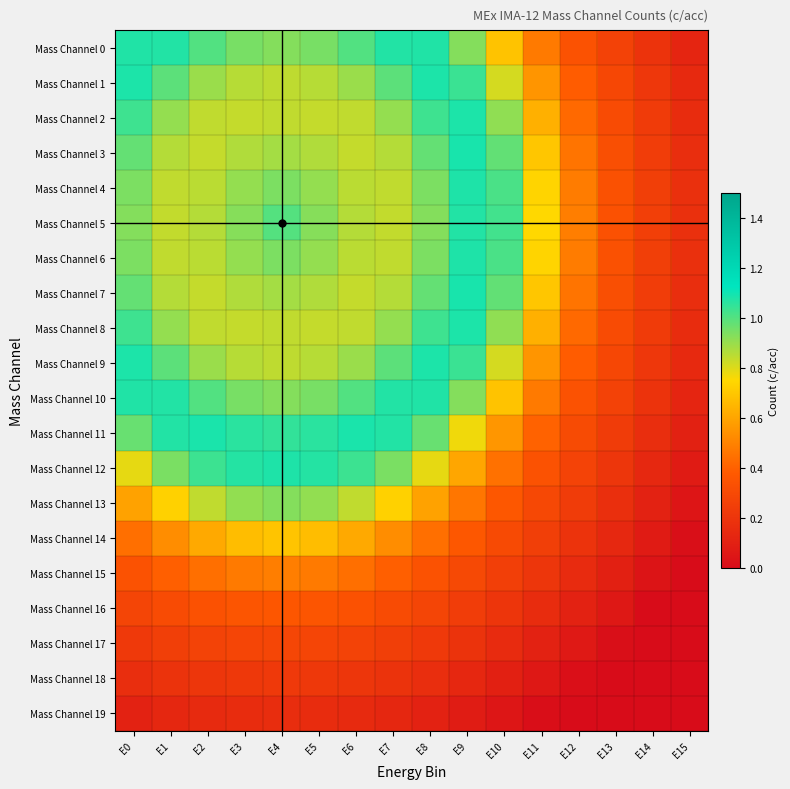

Reading right to left, what are all the values shown in this chart?

Mass Channel 0: E15=0.1	E14=0.2	E13=0.3	E12=0.3	E11=0.5	E10=0.7	E9=0.9	E8=1.1	E7=1.1	E6=1.0	E5=0.9	E4=0.9	E3=0.9	E2=1.0	E1=1.1	E0=1.1
Mass Channel 1: E15=0.1	E14=0.2	E13=0.3	E12=0.4	E11=0.6	E10=0.8	E9=1.0	E8=1.1	E7=1.0	E6=0.9	E5=0.9	E4=0.8	E3=0.9	E2=0.9	E1=1.0	E0=1.1
Mass Channel 2: E15=0.2	E14=0.2	E13=0.3	E12=0.4	E11=0.6	E10=0.9	E9=1.1	E8=1.0	E7=0.9	E6=0.8	E5=0.8	E4=0.8	E3=0.8	E2=0.8	E1=0.9	E0=1.0
Mass Channel 3: E15=0.2	E14=0.2	E13=0.3	E12=0.5	E11=0.7	E10=1.0	E9=1.1	E8=1.0	E7=0.9	E6=0.8	E5=0.9	E4=0.9	E3=0.9	E2=0.8	E1=0.9	E0=1.0
Mass Channel 4: E15=0.2	E14=0.2	E13=0.3	E12=0.5	E11=0.7	E10=1.0	E9=1.1	E8=0.9	E7=0.8	E6=0.9	E5=0.9	E4=0.9	E3=0.9	E2=0.9	E1=0.8	E0=0.9
Mass Channel 5: E15=0.2	E14=0.3	E13=0.3	E12=0.5	E11=0.7	E10=1.0	E9=1.1	E8=0.9	E7=0.8	E6=0.9	E5=0.9	E4=1.0	E3=0.9	E2=0.9	E1=0.8	E0=0.9
Mass Channel 6: E15=0.2	E14=0.2	E13=0.3	E12=0.5	E11=0.7	E10=1.0	E9=1.1	E8=0.9	E7=0.8	E6=0.9	E5=0.9	E4=0.9	E3=0.9	E2=0.9	E1=0.8	E0=0.9
Mass Channel 7: E15=0.2	E14=0.2	E13=0.3	E12=0.5	E11=0.7	E10=1.0	E9=1.1	E8=1.0	E7=0.9	E6=0.8	E5=0.9	E4=0.9	E3=0.9	E2=0.8	E1=0.9	E0=1.0
Mass Channel 8: E15=0.2	E14=0.2	E13=0.3	E12=0.4	E11=0.6	E10=0.9	E9=1.1	E8=1.0	E7=0.9	E6=0.8	E5=0.8	E4=0.8	E3=0.8	E2=0.8	E1=0.9	E0=1.0
Mass Channel 9: E15=0.1	E14=0.2	E13=0.3	E12=0.4	E11=0.6	E10=0.8	E9=1.0	E8=1.1	E7=1.0	E6=0.9	E5=0.9	E4=0.8	E3=0.9	E2=0.9	E1=1.0	E0=1.1
Mass Channel 10: E15=0.1	E14=0.2	E13=0.3	E12=0.3	E11=0.5	E10=0.7	E9=0.9	E8=1.1	E7=1.1	E6=1.0	E5=0.9	E4=0.9	E3=0.9	E2=1.0	E1=1.1	E0=1.1
Mass Channel 11: E15=0.1	E14=0.2	E13=0.2	E12=0.3	E11=0.4	E10=0.6	E9=0.8	E8=1.0	E7=1.1	E6=1.1	E5=1.1	E4=1.1	E3=1.1	E2=1.1	E1=1.1	E0=1.0
Mass Channel 12: E15=0.1	E14=0.1	E13=0.2	E12=0.3	E11=0.3	E10=0.4	E9=0.6	E8=0.8	E7=0.9	E6=1.0	E5=1.1	E4=1.1	E3=1.1	E2=1.0	E1=0.9	E0=0.8
Mass Channel 13: E15=0.0	E14=0.1	E13=0.2	E12=0.2	E11=0.3	E10=0.4	E9=0.5	E8=0.6	E7=0.7	E6=0.8	E5=0.9	E4=0.9	E3=0.9	E2=0.8	E1=0.7	E0=0.6
Mass Channel 14: E15=0.0	E14=0.1	E13=0.1	E12=0.2	E11=0.2	E10=0.3	E9=0.4	E8=0.4	E7=0.5	E6=0.6	E5=0.7	E4=0.7	E3=0.7	E2=0.6	E1=0.5	E0=0.4
Mass Channel 15: E15=0.0	E14=0.0	E13=0.1	E12=0.2	E11=0.2	E10=0.3	E9=0.3	E8=0.3	E7=0.4	E6=0.4	E5=0.5	E4=0.5	E3=0.5	E2=0.4	E1=0.4	E0=0.3
Mass Channel 16: E15=0.0	E14=0.0	E13=0.1	E12=0.1	E11=0.2	E10=0.2	E9=0.2	E8=0.3	E7=0.3	E6=0.3	E5=0.4	E4=0.4	E3=0.4	E2=0.3	E1=0.3	E0=0.3
Mass Channel 17: E15=0.0	E14=0.0	E13=0.0	E12=0.1	E11=0.1	E10=0.2	E9=0.2	E8=0.2	E7=0.2	E6=0.3	E5=0.3	E4=0.3	E3=0.3	E2=0.3	E1=0.2	E0=0.2
Mass Channel 18: E15=0.0	E14=0.0	E13=0.0	E12=0.0	E11=0.1	E10=0.1	E9=0.1	E8=0.2	E7=0.2	E6=0.2	E5=0.2	E4=0.2	E3=0.2	E2=0.2	E1=0.2	E0=0.2
Mass Channel 19: E15=0.0	E14=0.0	E13=0.0	E12=0.0	E11=0.0	E10=0.0	E9=0.1	E8=0.1	E7=0.1	E6=0.1	E5=0.2	E4=0.2	E3=0.2	E2=0.1	E1=0.1	E0=0.1